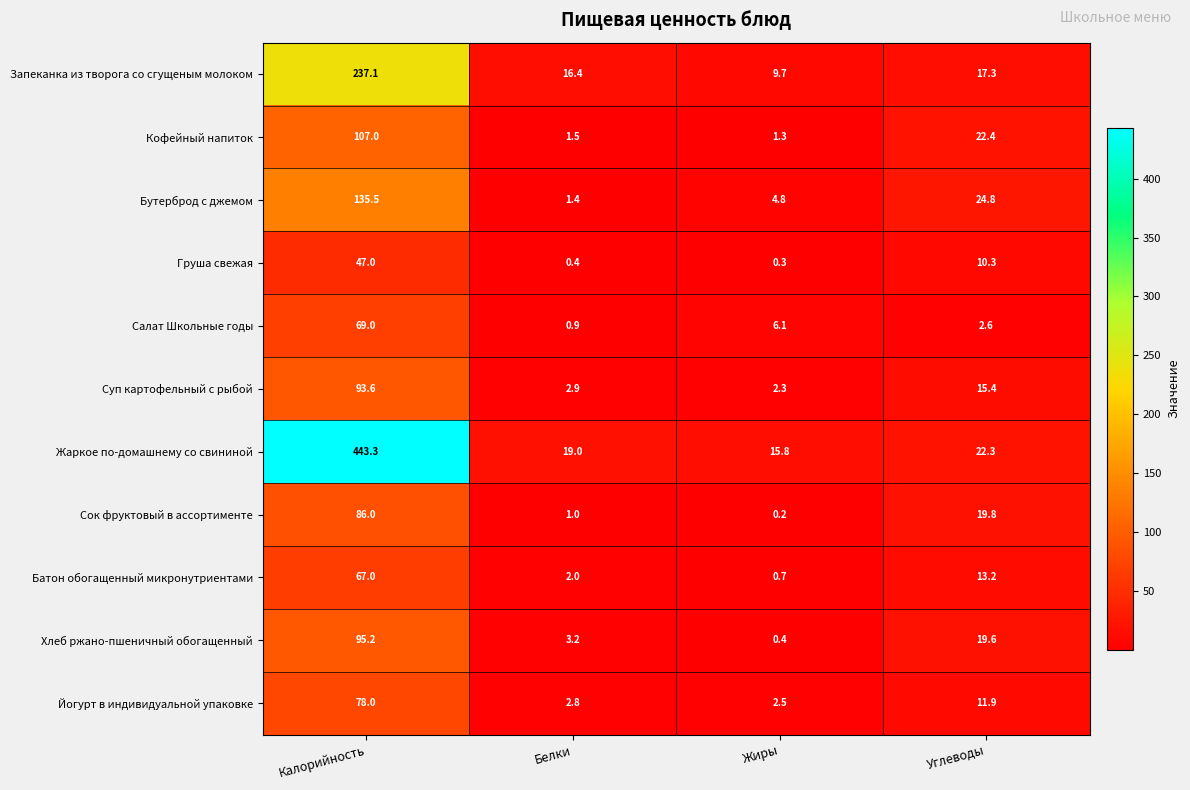

True or false: Груша свежая has a value of 14.4 at Углеводы.

False